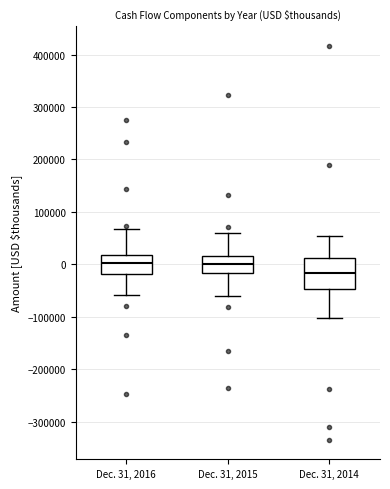

Reading left to right, transcribe this box plot: for each box, give where its median line is, the range the box spans, and where its two whiskers end, as read against the y-axis. The values are not printed on the chart, so give them approximately, as read against the axis.

Dec. 31, 2016: median 0, box -20000 to 20000, whiskers -60000 to 70000
Dec. 31, 2015: median 0, box -20000 to 20000, whiskers -60000 to 60000
Dec. 31, 2014: median -20000, box -50000 to 10000, whiskers -100000 to 50000